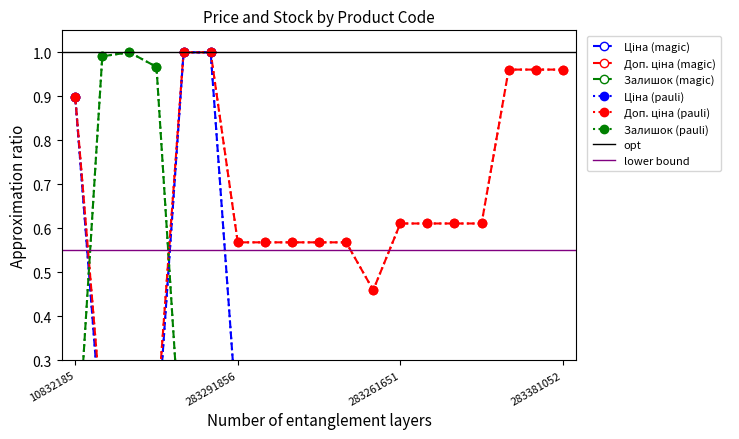

At how many categories does at least one series exceed 0?

19